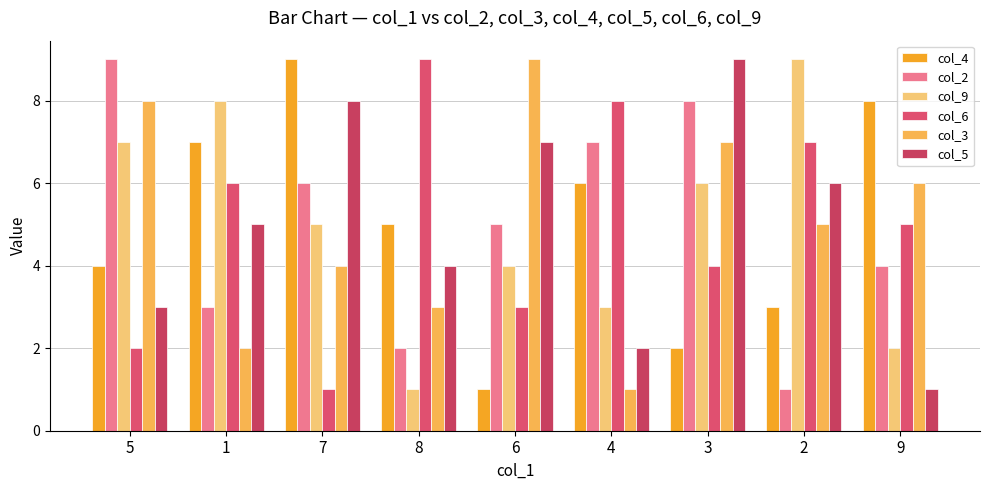

The value of col_6 at 5 is 2. True or false?

True